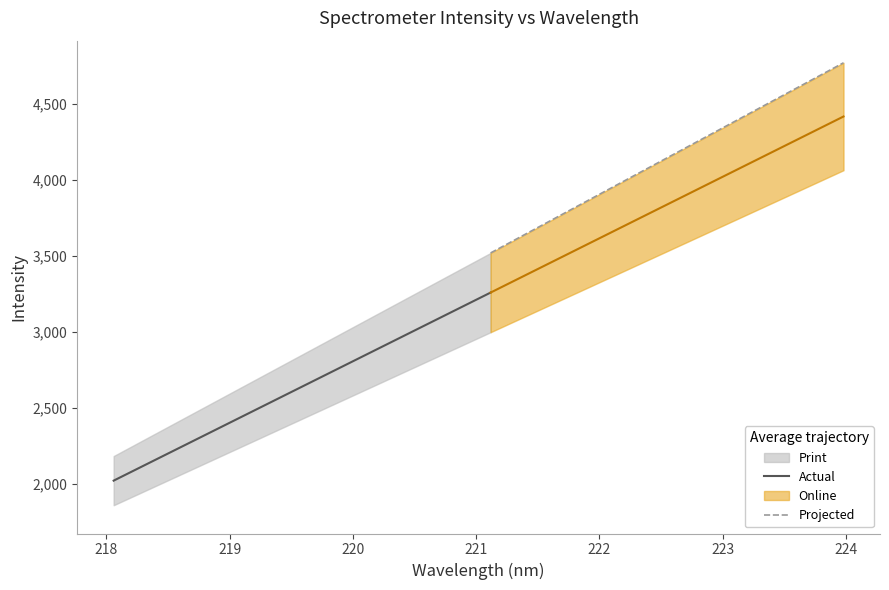

What is the value of the 17th point from the left?

3170.0